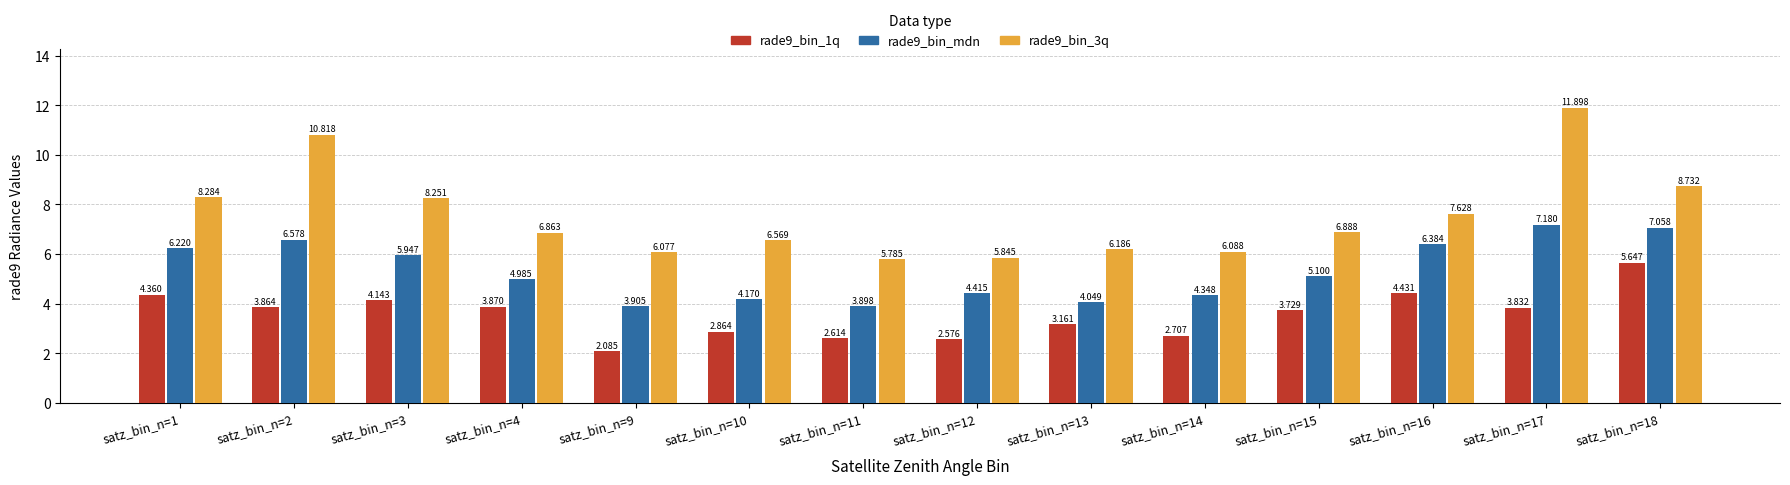

At how many categories does at least one series exceed 9?

2